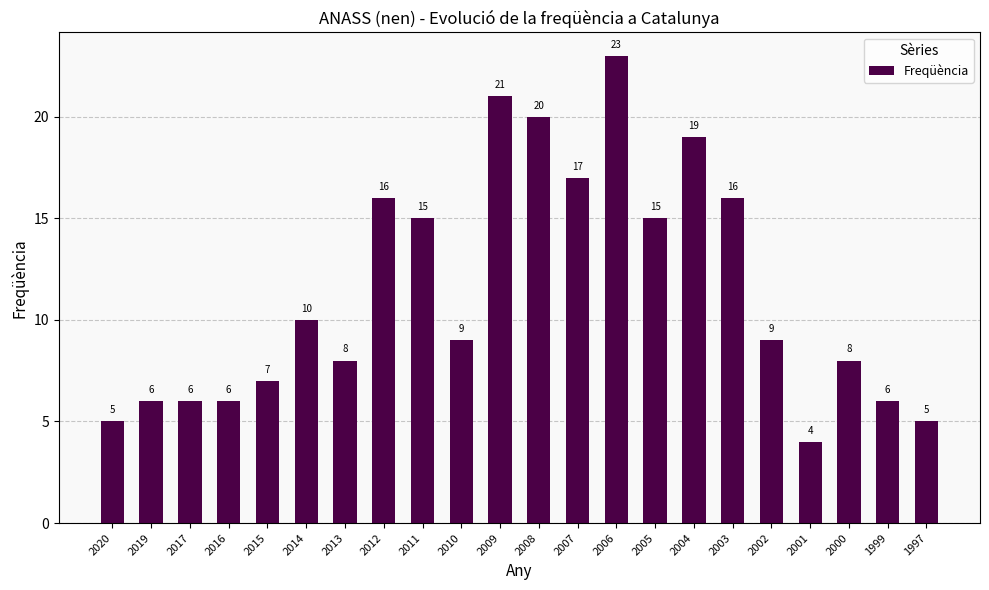

Does the chart contain stacked bars?

No